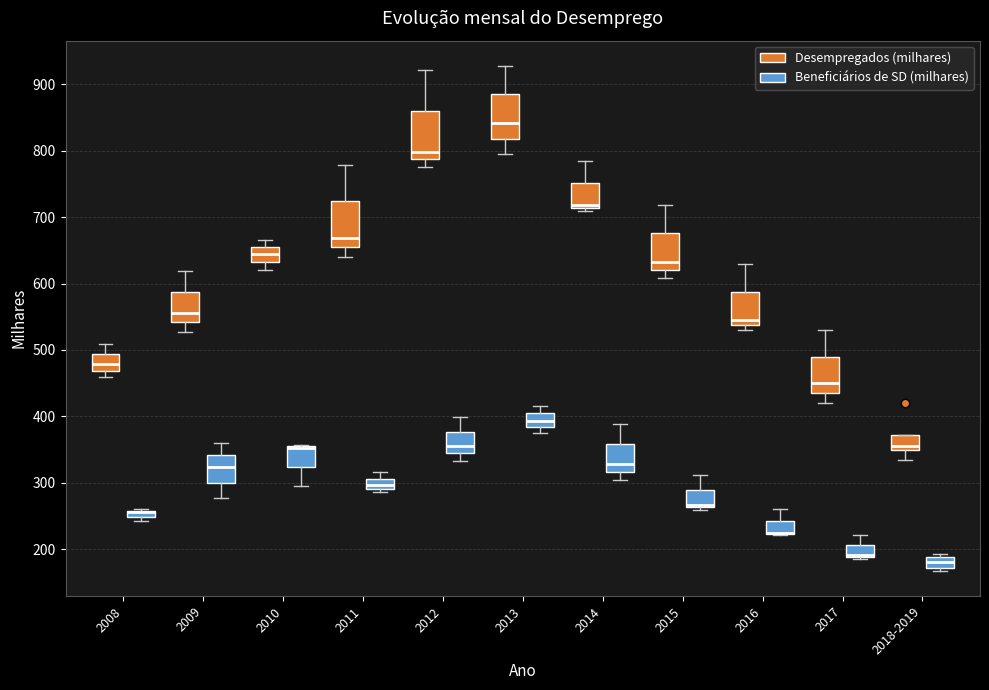

Where is the lower edge of the box for 2009 (Desempregados (milhares)) on the y-axis? The values are not printed on the chart, so give them approximately, as read against the axis.

540